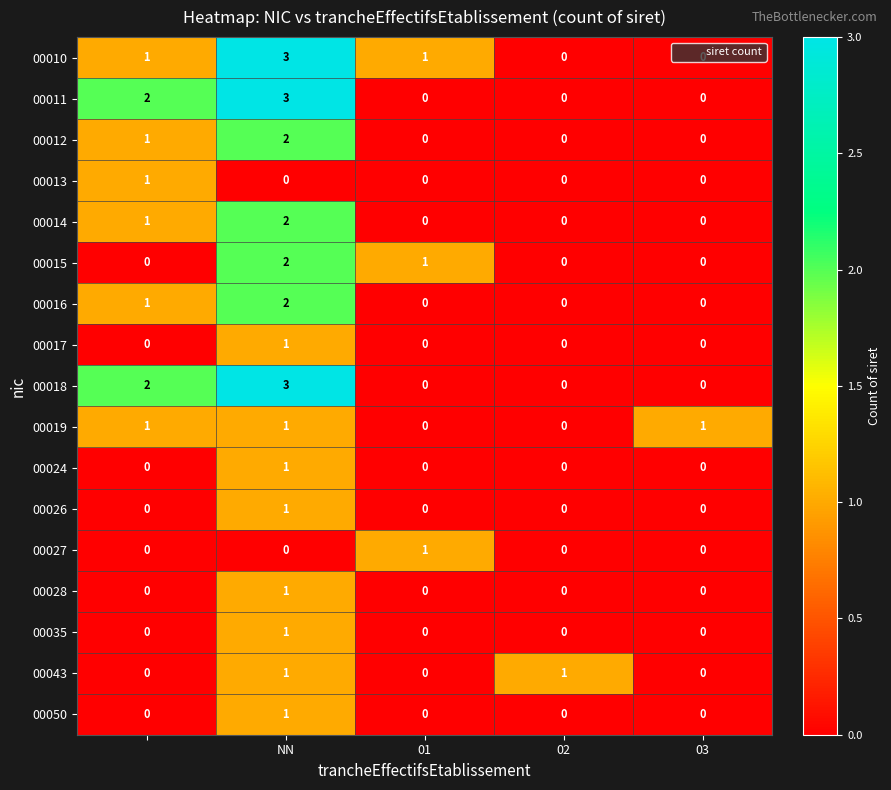

What is the maximum value shown in the chart?

3